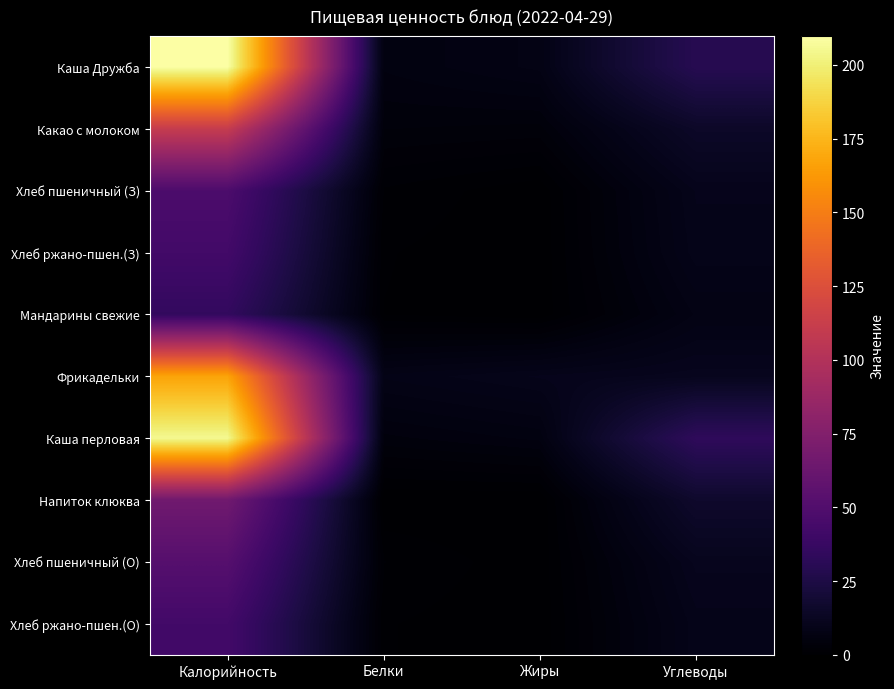

Which series has the largest total across all categories?

Каша Дружба